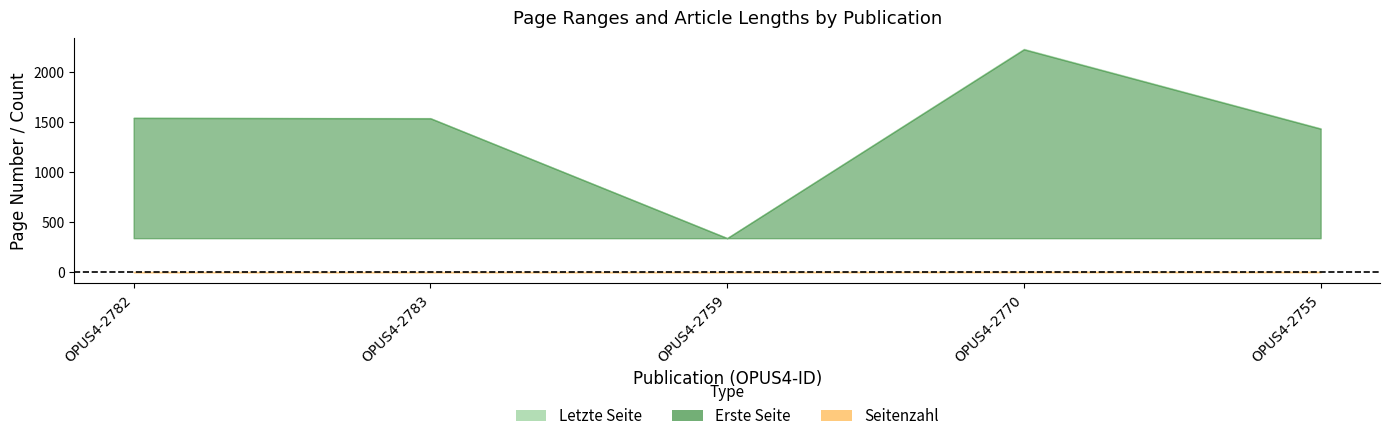

What are all the series names shown in the legend?

Erste Seite, Letzte Seite, Seitenzahl